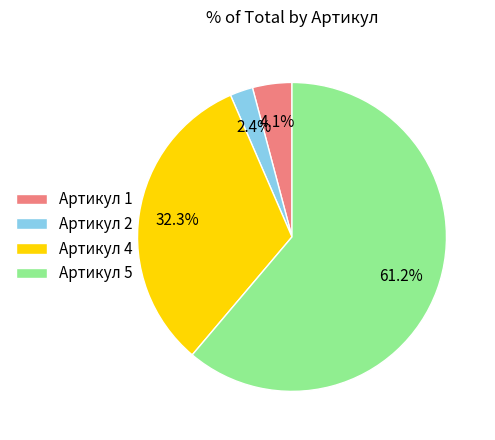

What percentage is the Артикул 2 slice, to the nearest percent?

2%